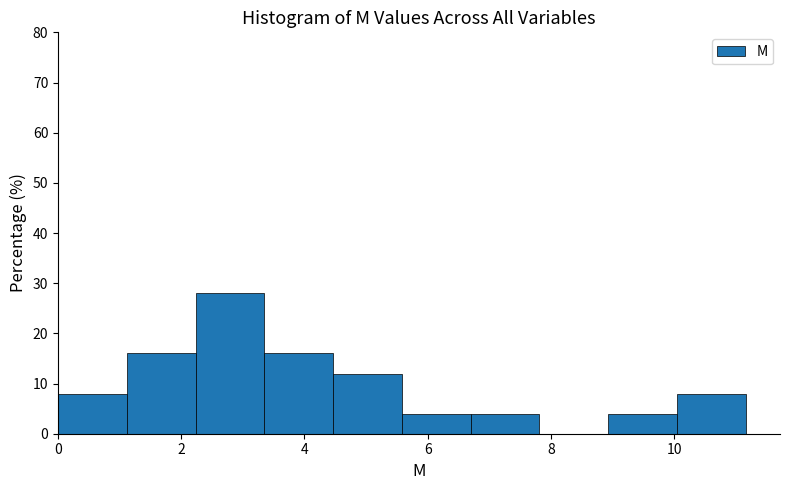

Reading left to right, list every bar in this chart as the range it spans on the x-axis followed by its height. Neither the bar edges nor the heights are printed on the chart, so give them approximately, as read against the axes.

0.0 to 1.2: 8
1.2 to 2.2: 16
2.2 to 3.4: 28
3.4 to 4.4: 16
4.4 to 5.6: 12
5.6 to 6.6: 4
6.6 to 7.8: 4
7.8 to 9.0: 0
9.0 to 10.0: 4
10.0 to 11.2: 8